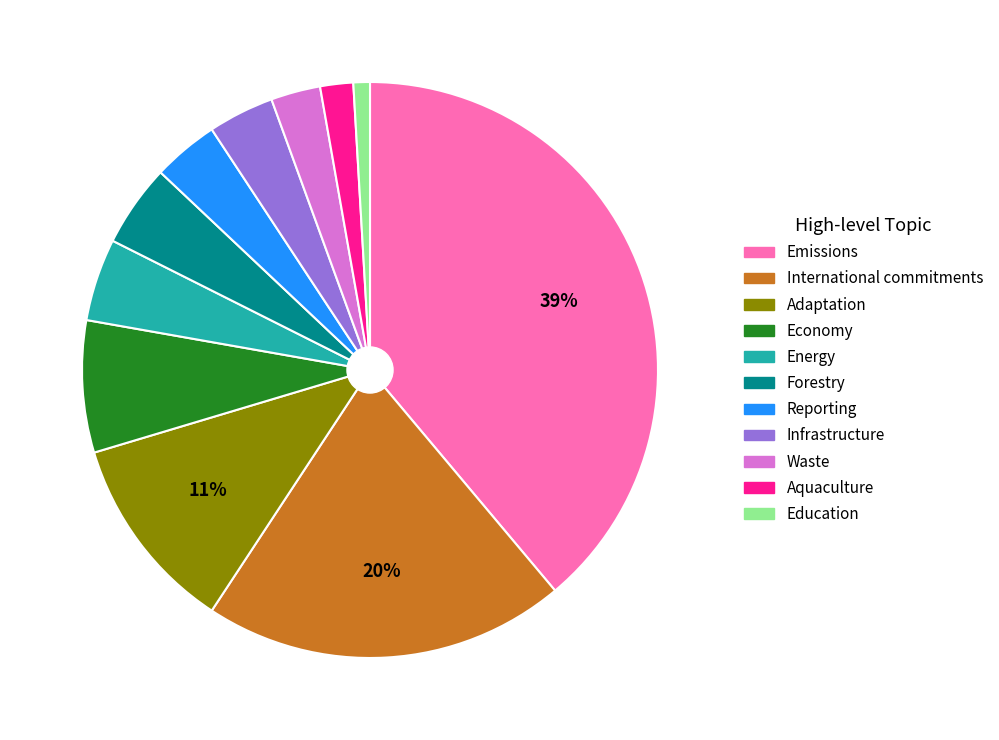

The Infrastructure slice represents 17% of the pie. True or false?

False